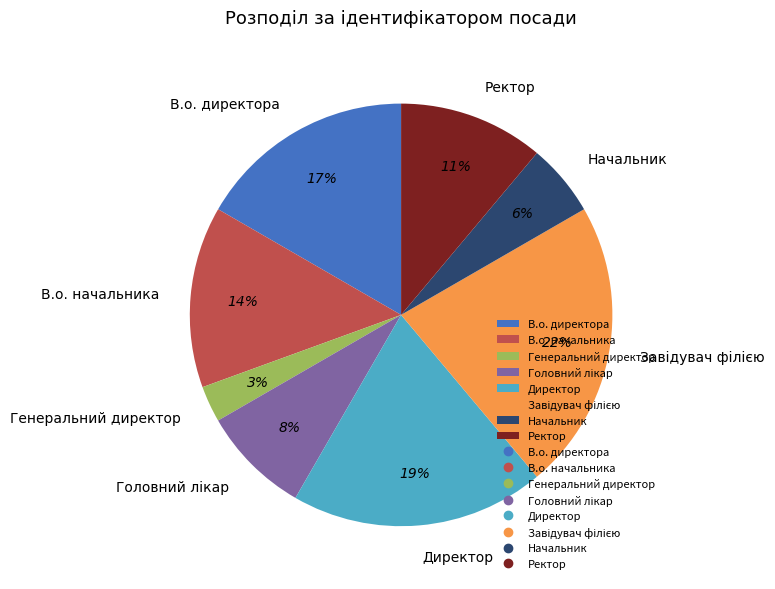

Is there a majority slice in this chart?

No